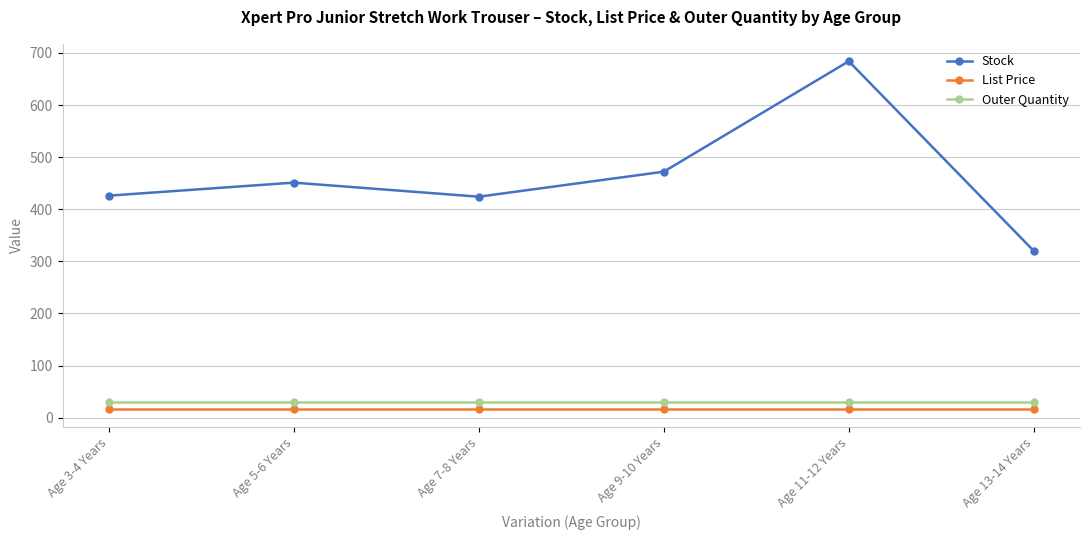

Where is Stock nearest to the value 502?

Age 9-10 Years